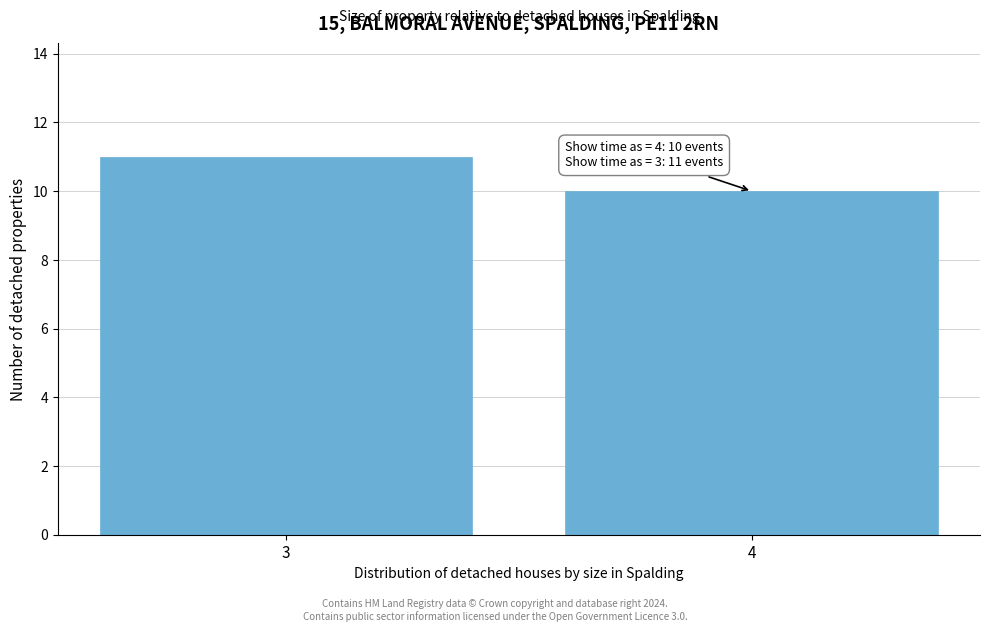

Reading left to right, list all the values displayed in this chart.

3=11	4=10